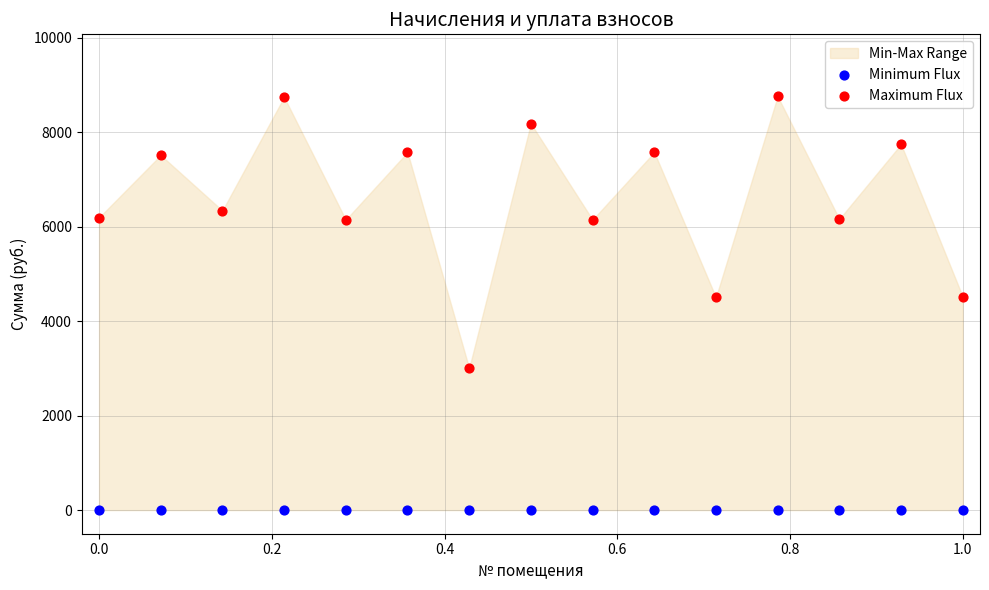

Which series reaches the maximum Y coordinate?

Maximum Flux